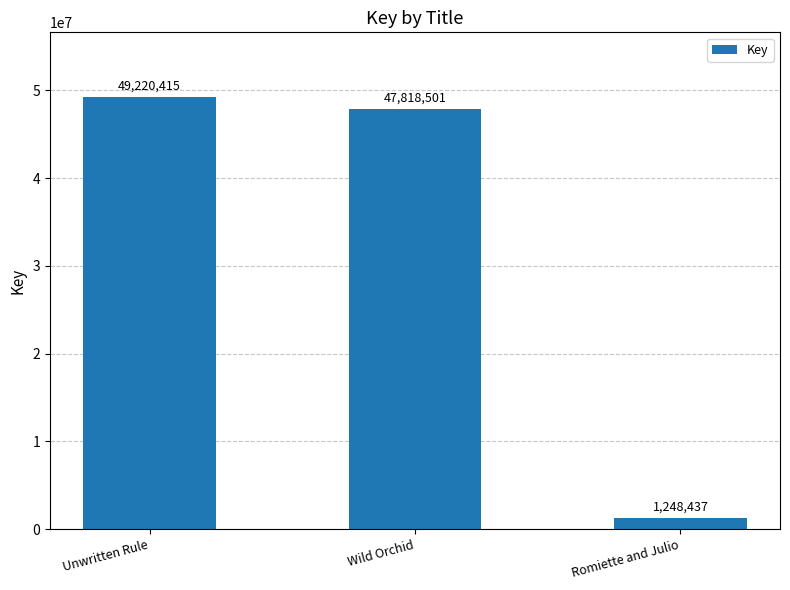

What is the difference between the maximum and minimum values?

47971978